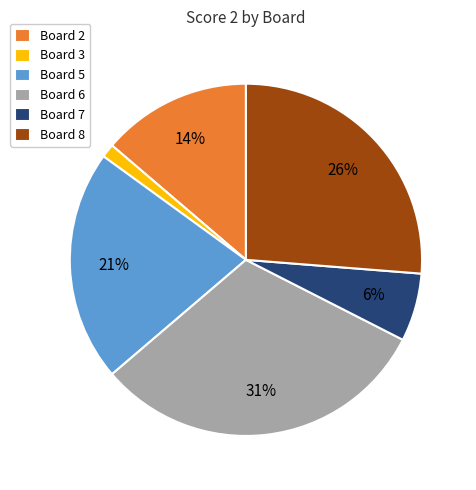

Is it true that Board 6 is 31% of the pie?

True